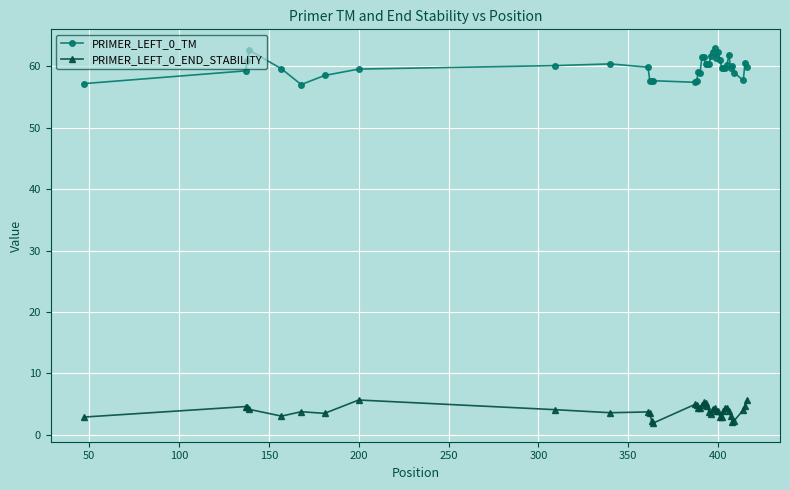

Rank the series by their average value, from lowest to highest.

PRIMER_LEFT_0_END_STABILITY, PRIMER_LEFT_0_TM